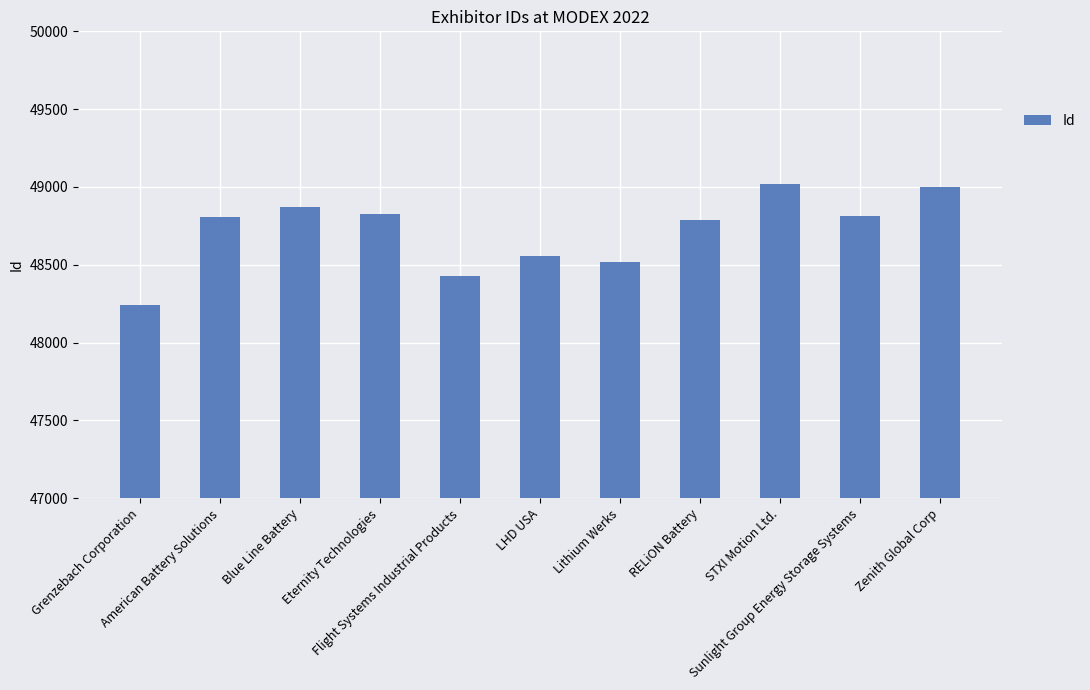

True or false: the data shows 48429 at Flight Systems Industrial Products.

True